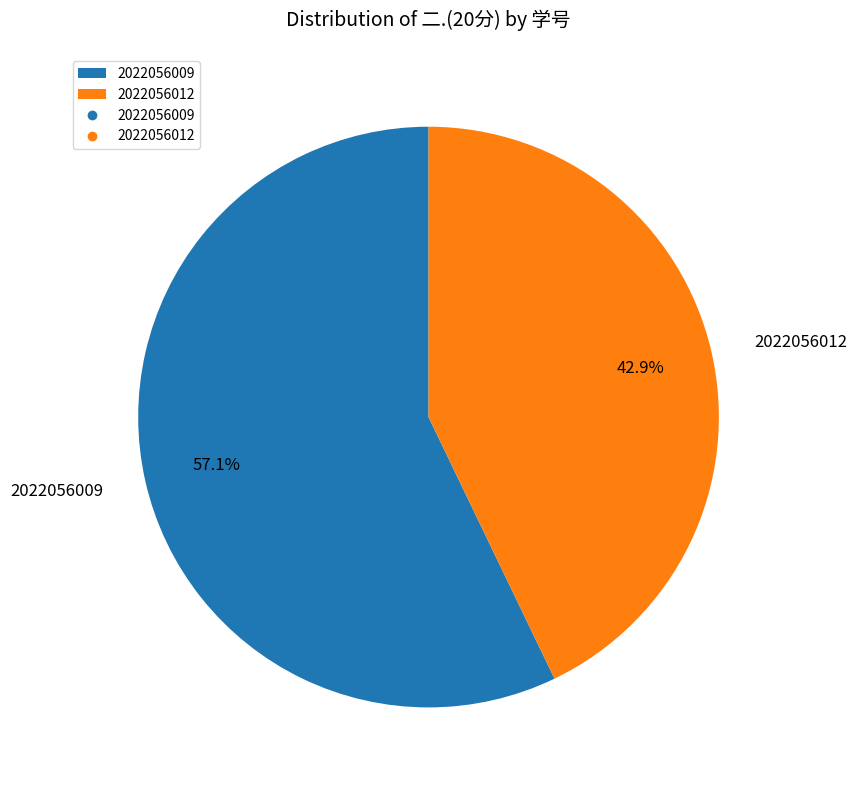

To the nearest percent, what portion does 2022056009 represent?

57%